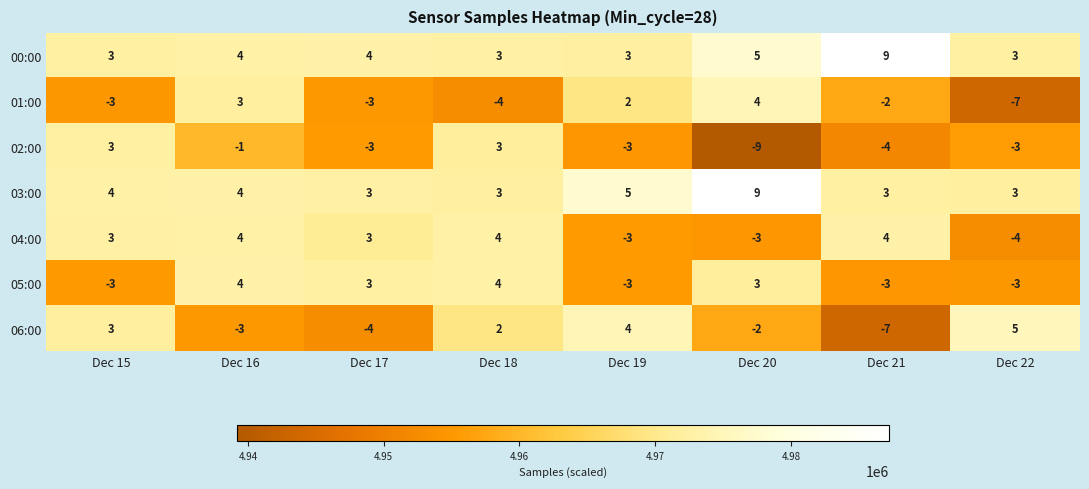

What is the difference between the maximum and minimum values in the 01:00 series?

11